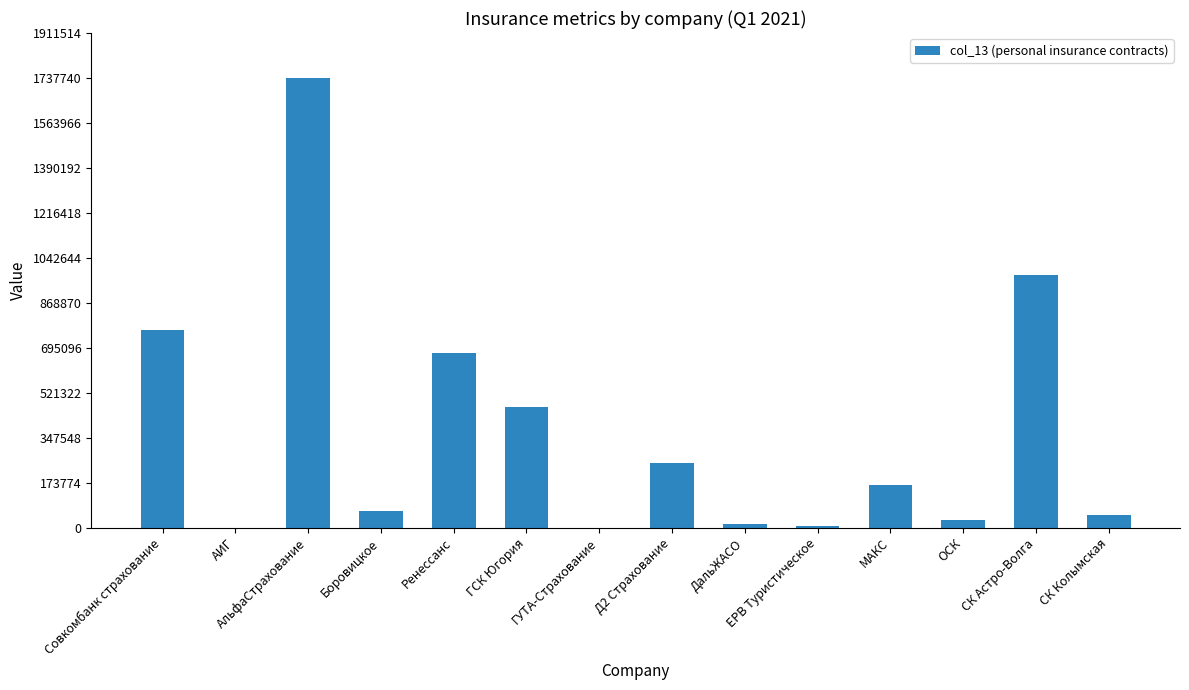

Is it true that the value at Д2 Страхование is 250056?

True